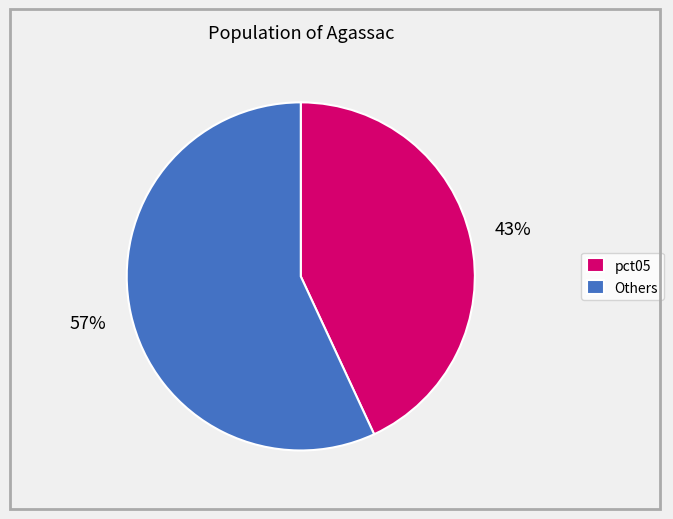

True or false: pct05 accounts for 43% of the total.

True